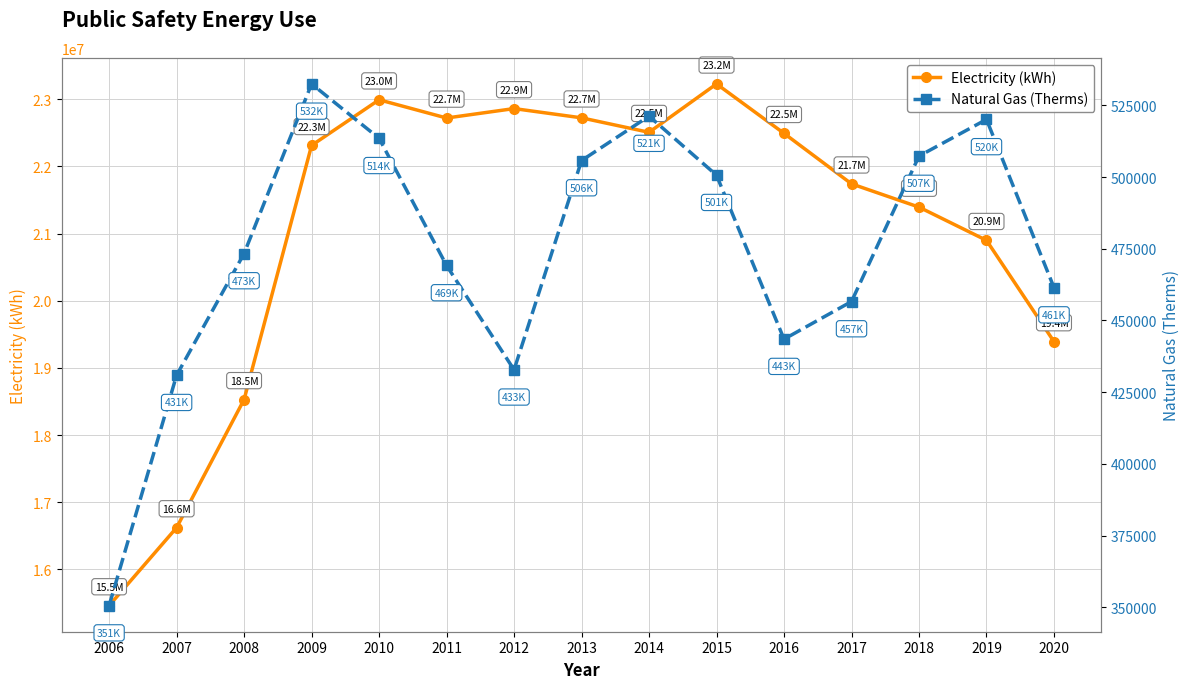

What is the highest value of the Electricity (kWh) series?

23228894.2